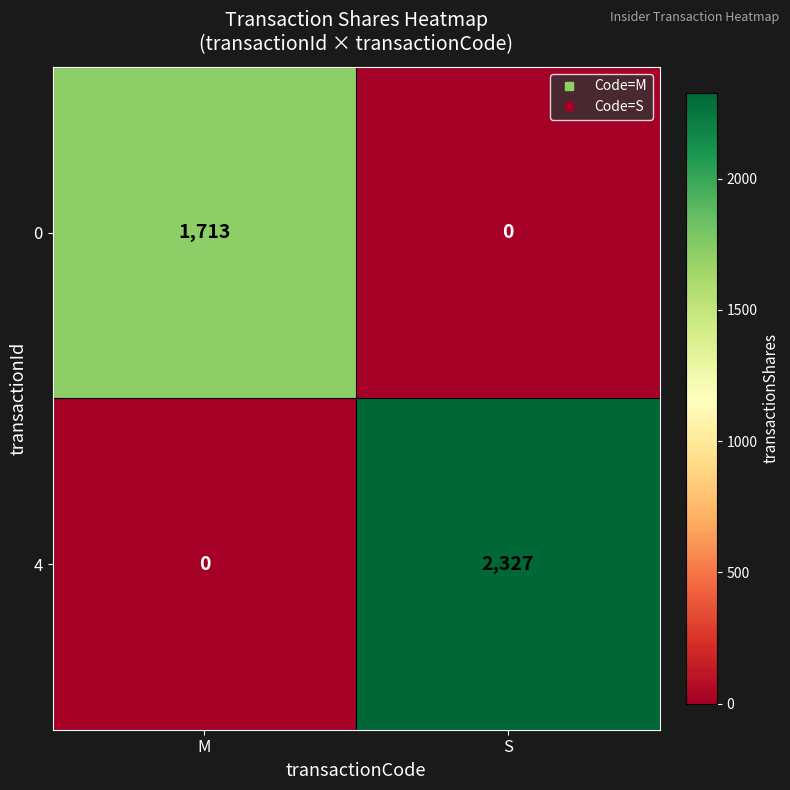

At which category is the sum across all series the highest?

S